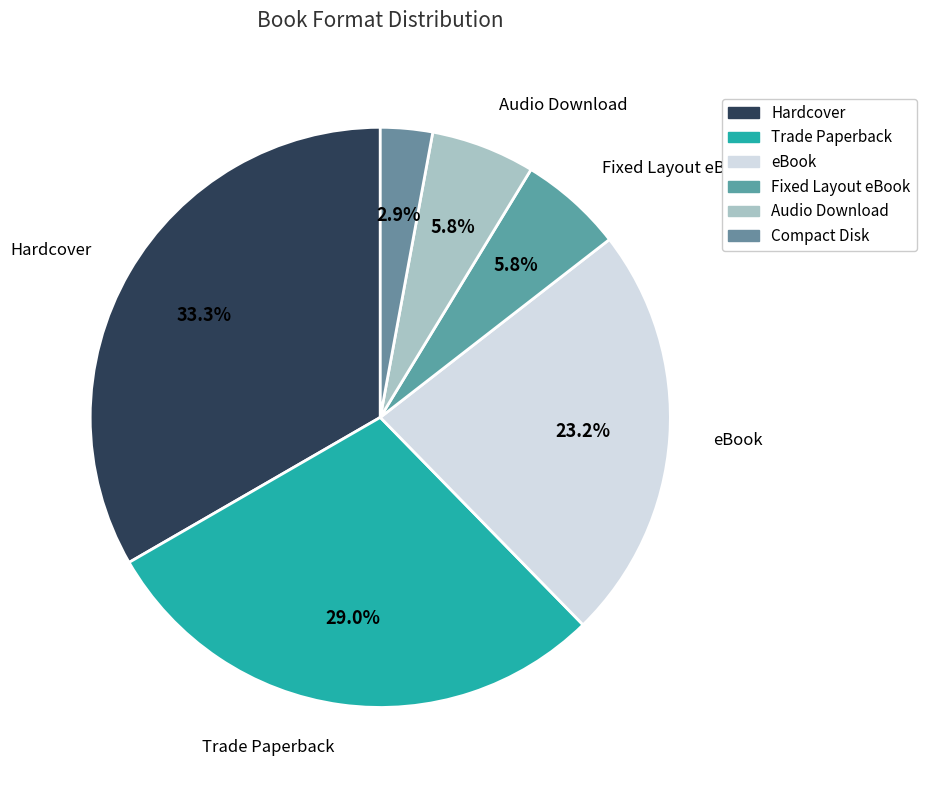

To the nearest percent, what percentage of the pie is Hardcover?

33%